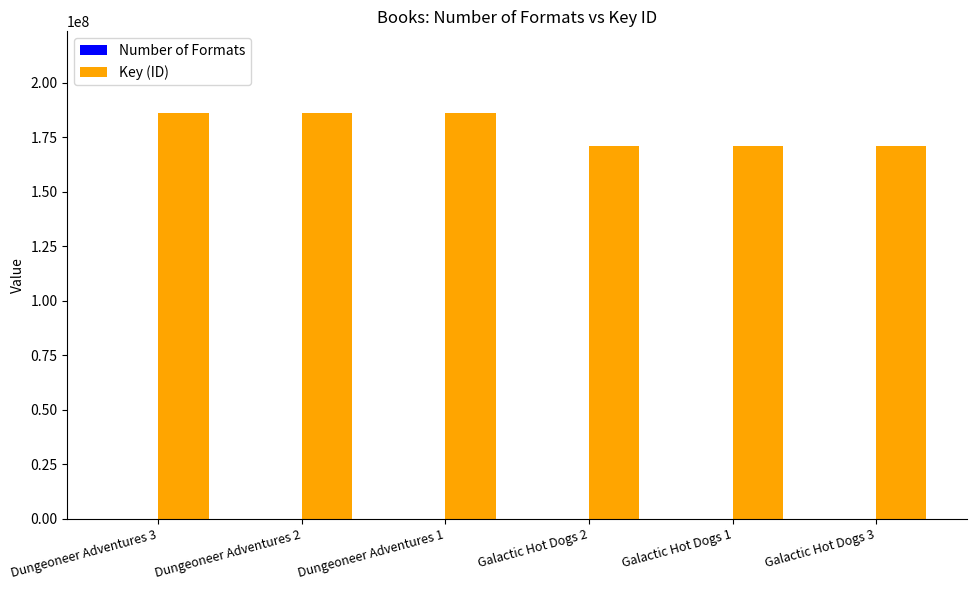

The value of Key (ID) at Dungeoneer Adventures 2 is 312817819. True or false?

False